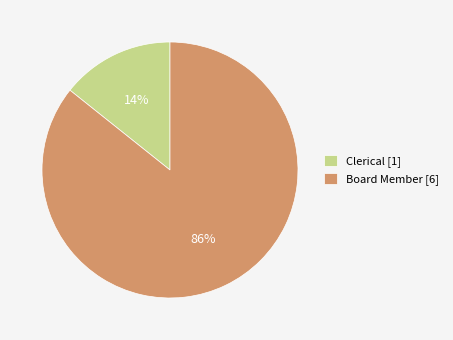

Which has a higher value, Clerical [1] or Board Member [6]?

Board Member [6]